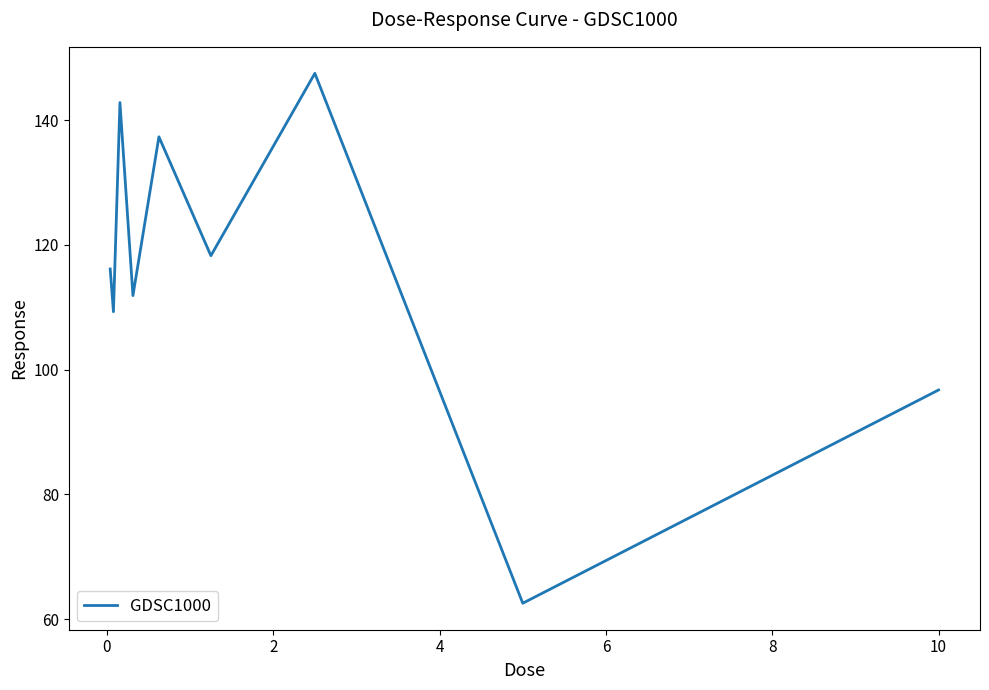

Reading left to right, what are all the values shown in this chart?

116.1	109.3	142.8	111.9	137.3	118.3	147.5	62.5	96.7